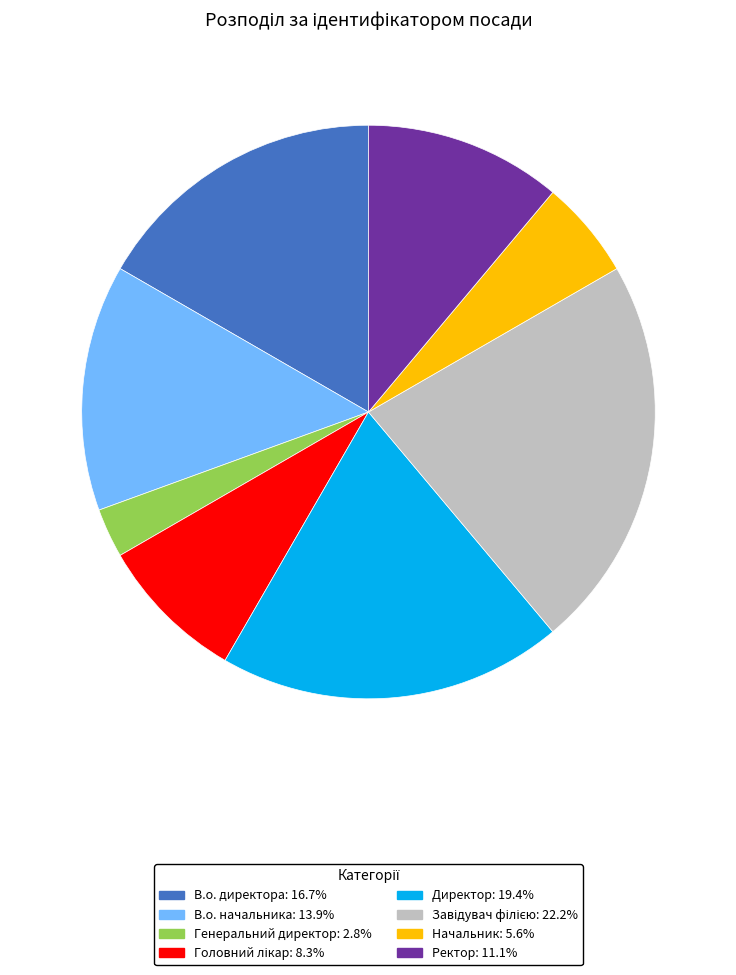

The Директор slice represents 19% of the pie. True or false?

True